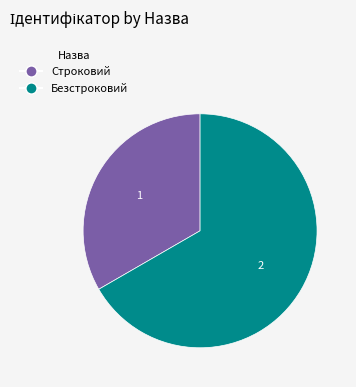

Does any single category account for the majority?

Yes